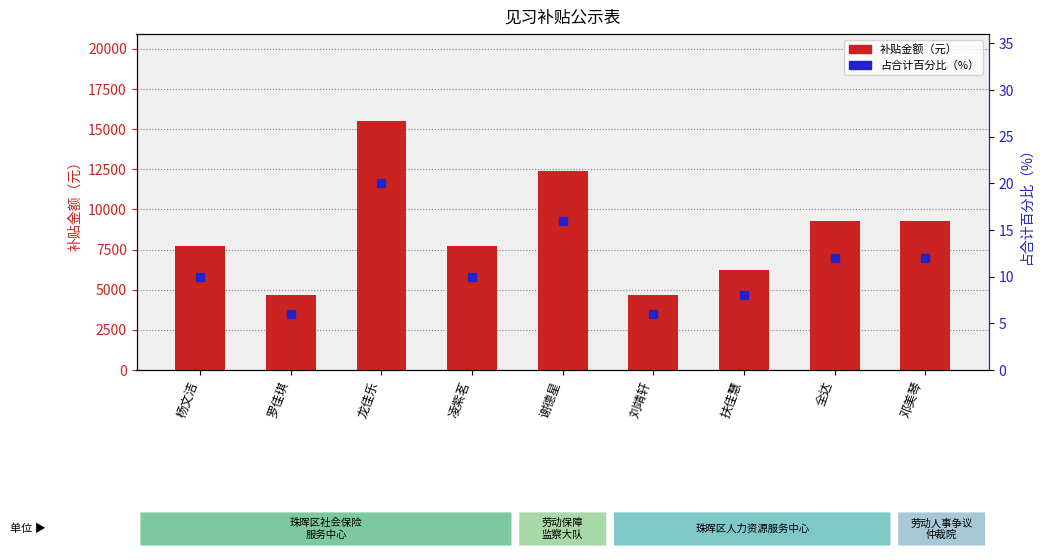

What are all the series names shown in the legend?

补贴金额（元）, 占合计百分比（%）